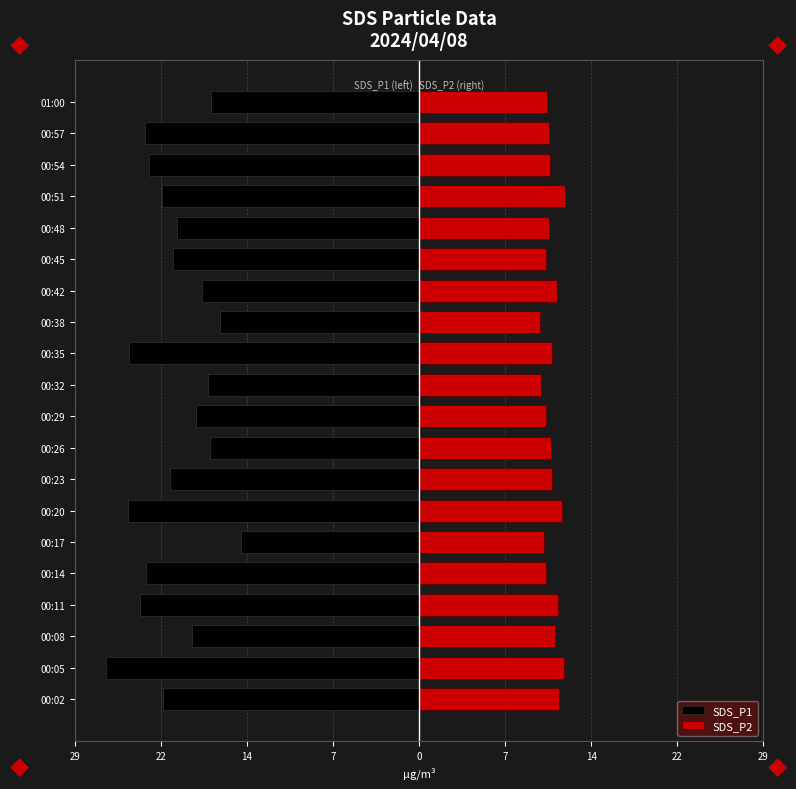

What is the value of the SDS_P1 bar at the 16th from the left?

-20.1